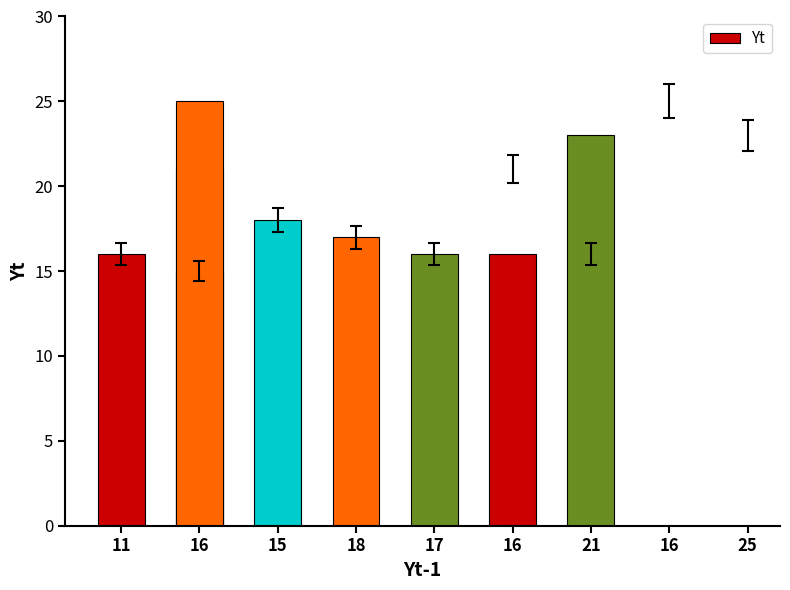

Reading left to right, list all the values displayed in this chart.

16	15	18	17	16	21	16	25	23